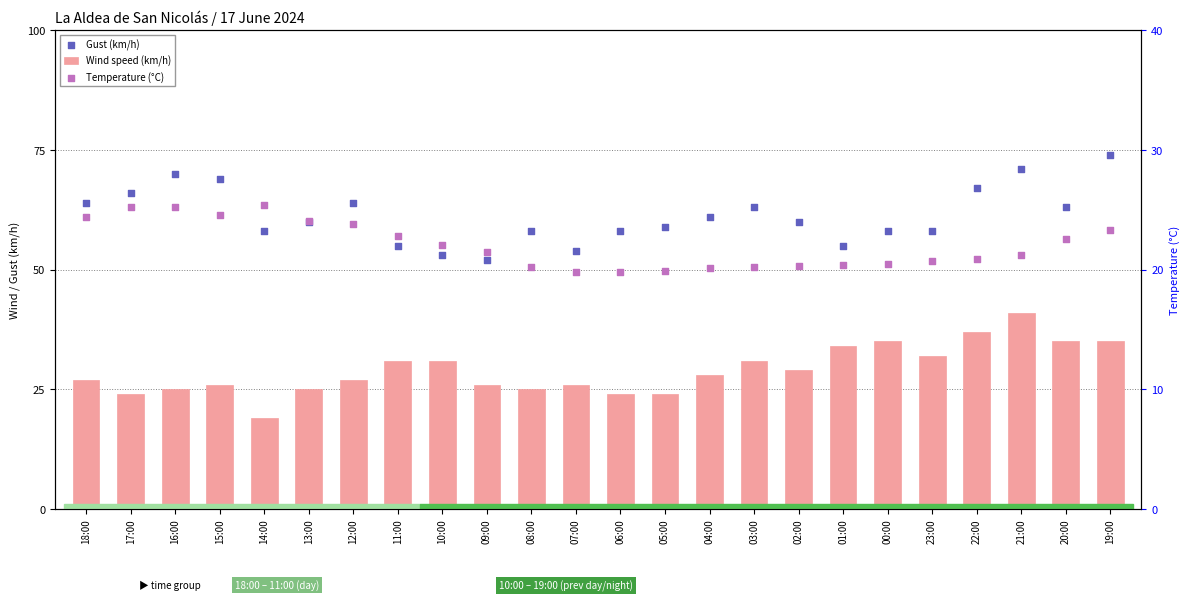

Which series contains the lowest Y value?

Wind speed (km/h)